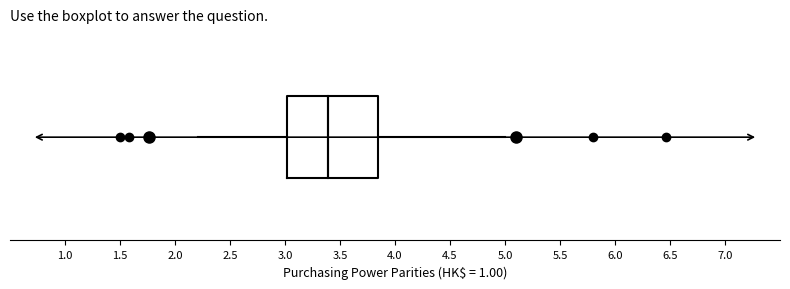

Where does the right whisker of the box end on the x-axis? The values are not printed on the chart, so give them approximately, as read against the axis.

5.00